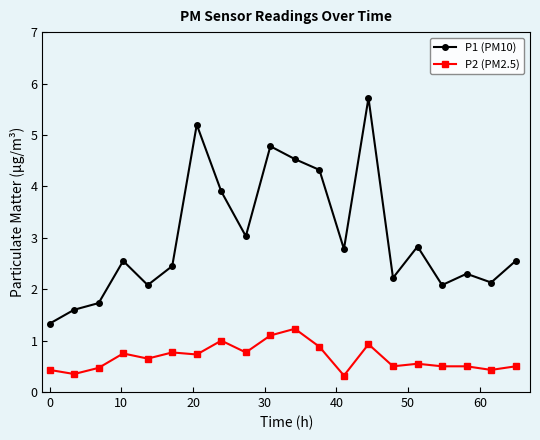

Which series has the largest total across all categories?

P1 (PM10)